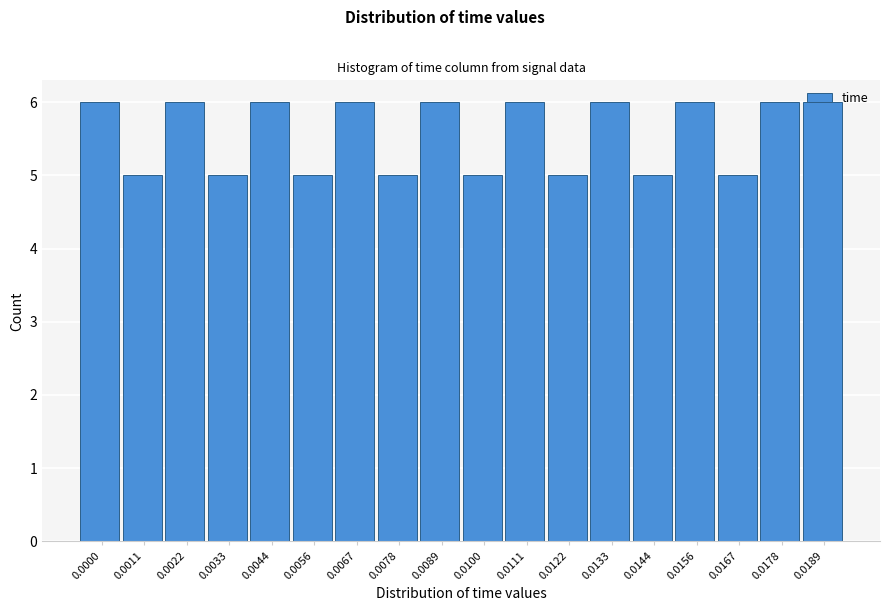

What is the ratio of the value at 0.0156 to the value at 0.0111?

1.0